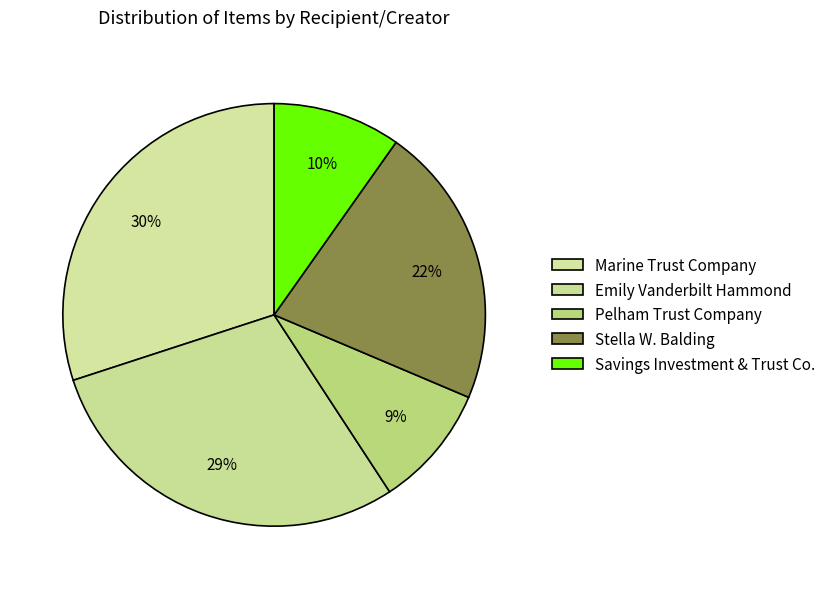

Count the number of slices in the pie.

5